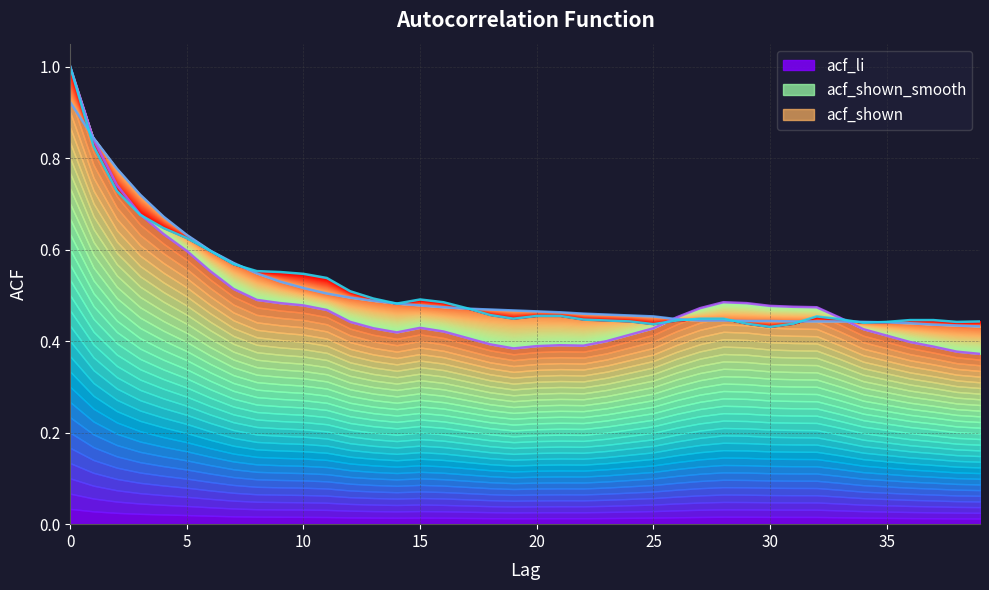

What is the maximum value for acf_li?

1.0